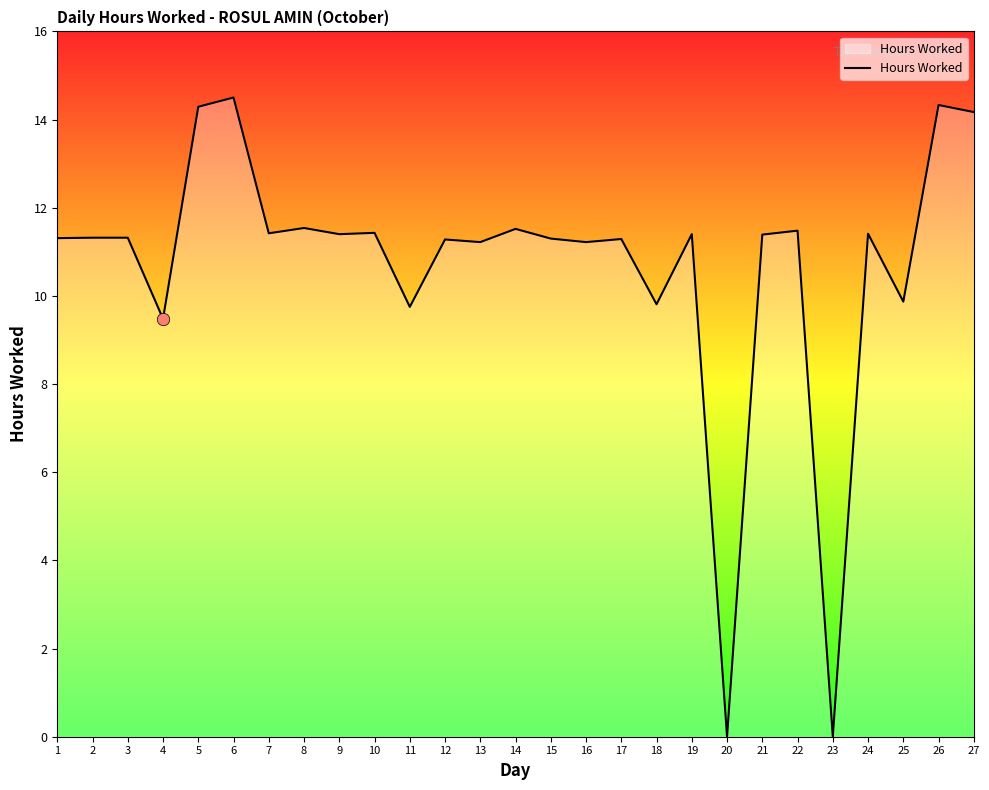

What is the change in value from 14 to 26?

+2.8